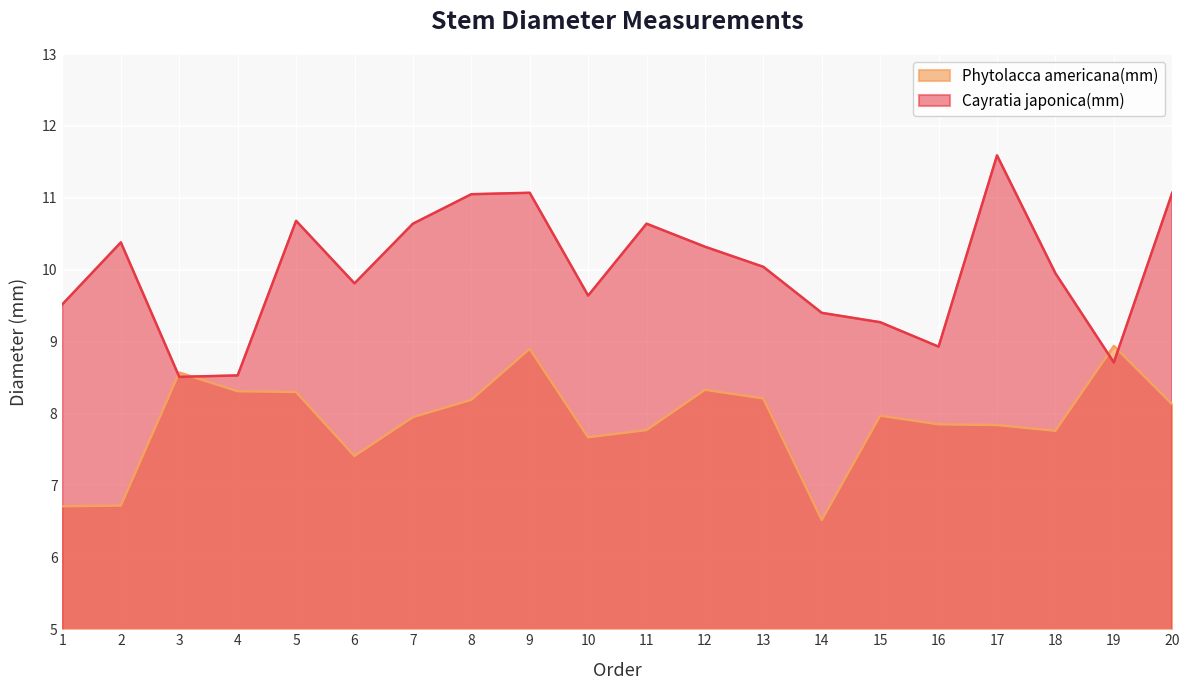

Reading left to right, list all the values displayed in this chart.

Phytolacca americana(mm): 1=6.7	2=6.7	3=8.6	4=8.3	5=8.3	6=7.4	7=8.0	8=8.2	9=8.9	10=7.7	11=7.8	12=8.3	13=8.2	14=6.5	15=8.0	16=7.8	17=7.8	18=7.8	19=8.9	20=8.1
Cayratia japonica(mm): 1=9.5	2=10.4	3=8.5	4=8.5	5=10.7	6=9.8	7=10.6	8=11.1	9=11.1	10=9.6	11=10.6	12=10.3	13=10.0	14=9.4	15=9.3	16=8.9	17=11.6	18=9.9	19=8.7	20=11.1